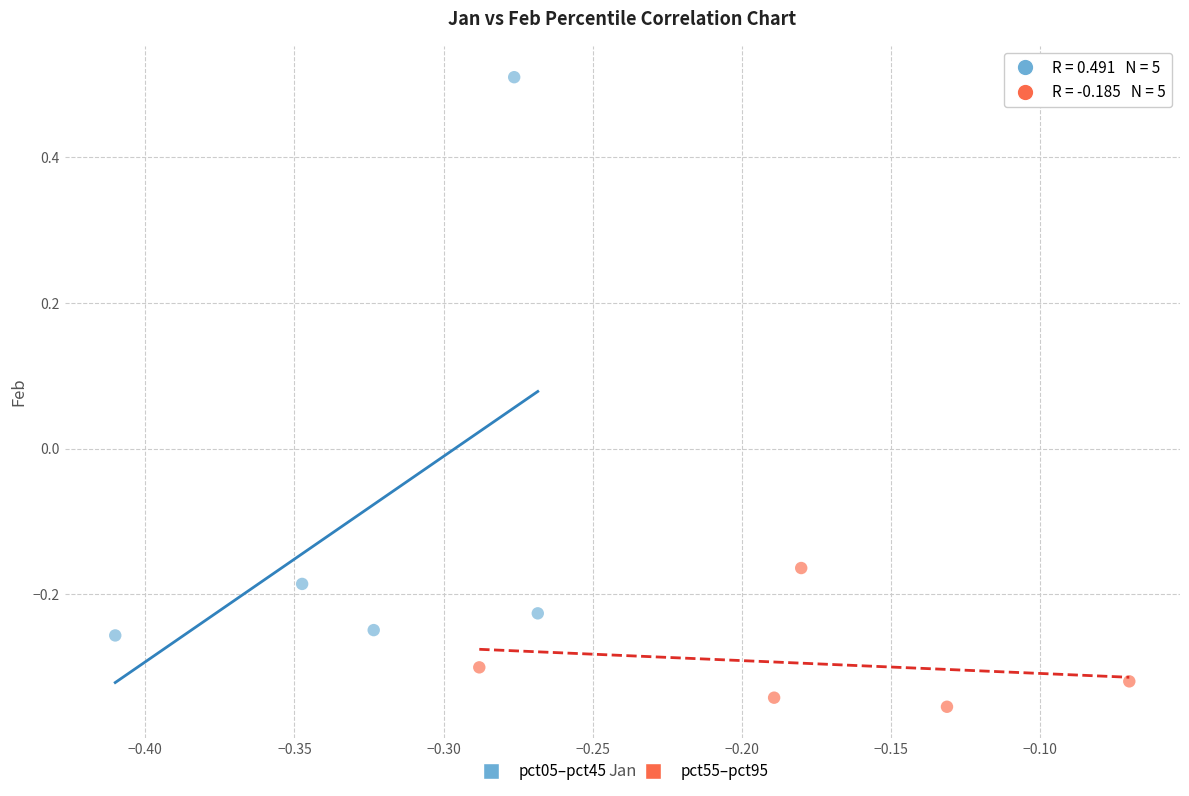

Which series has the widest spread of Y values?

pct05–pct45